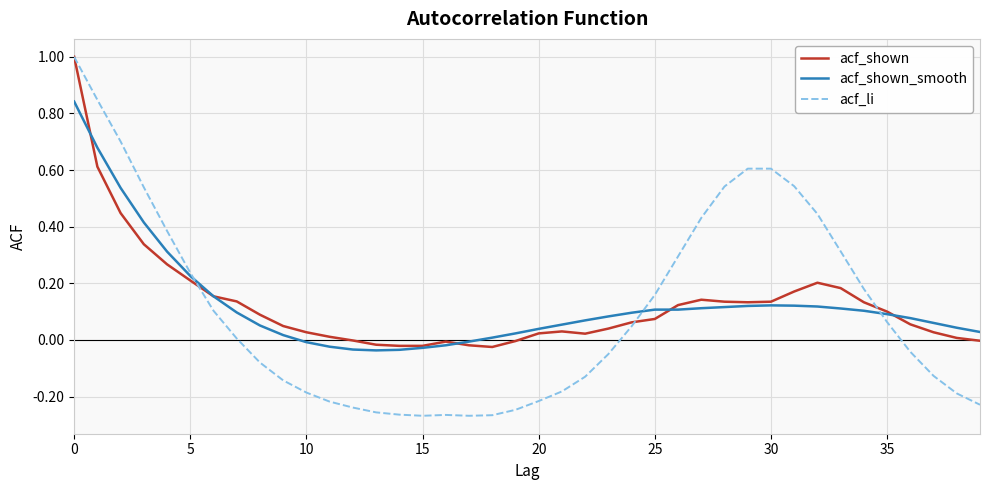

What are all the series names shown in the legend?

acf_shown, acf_shown_smooth, acf_li